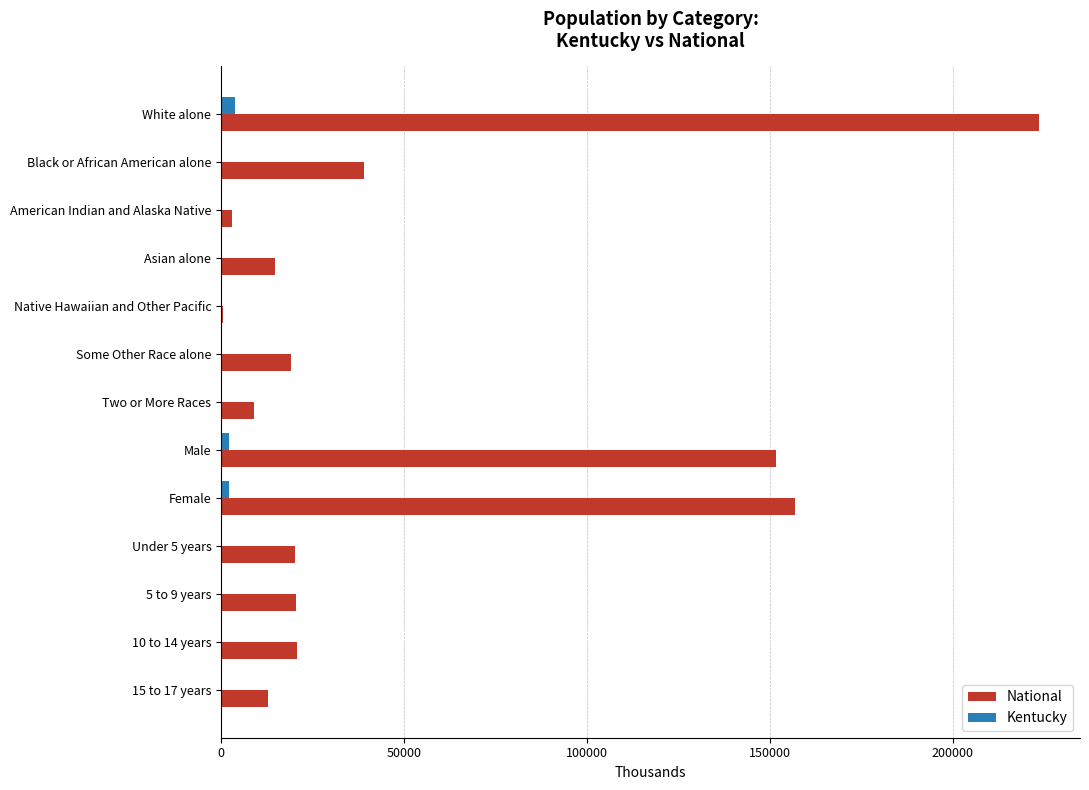

The value of National at 15 to 17 years is 20564.8. True or false?

False